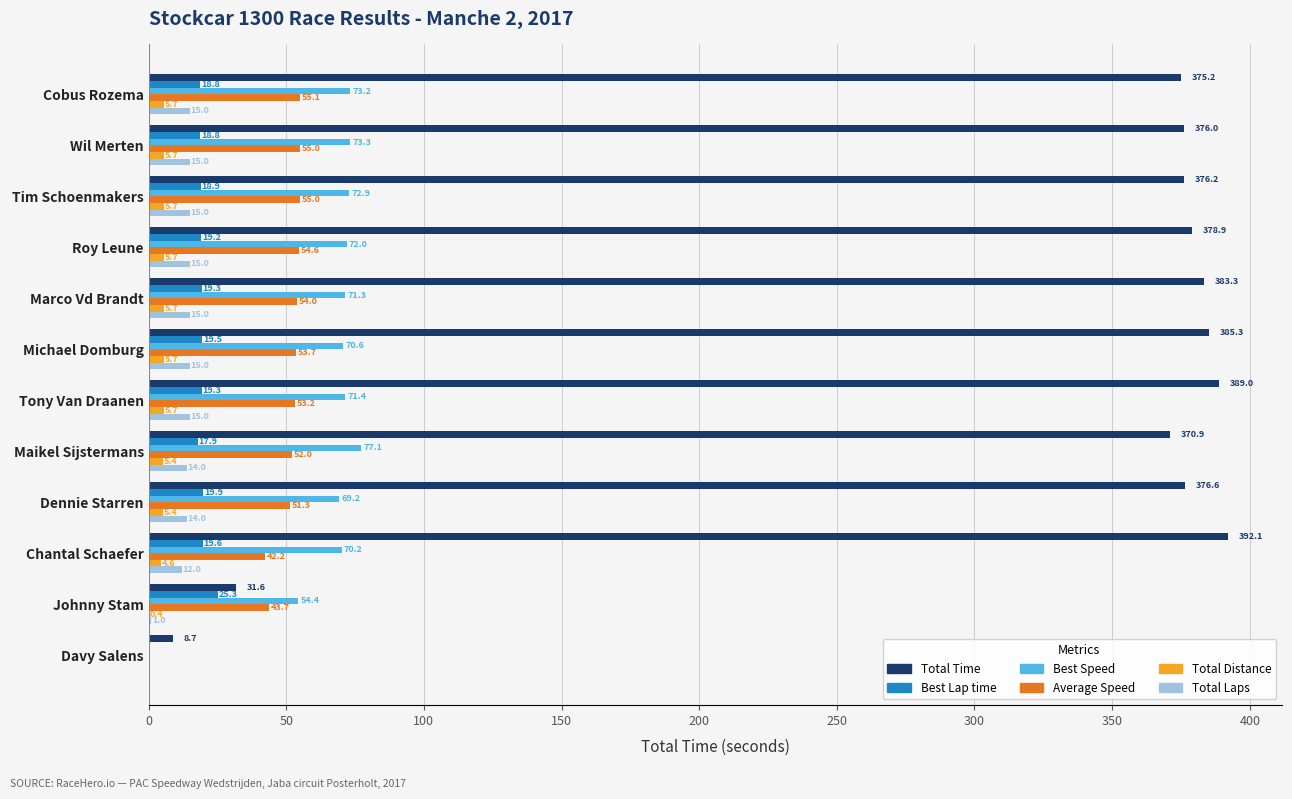

What is the sum of the Total Distance values at Chantal Schaefer and Wil Merten?

10.3